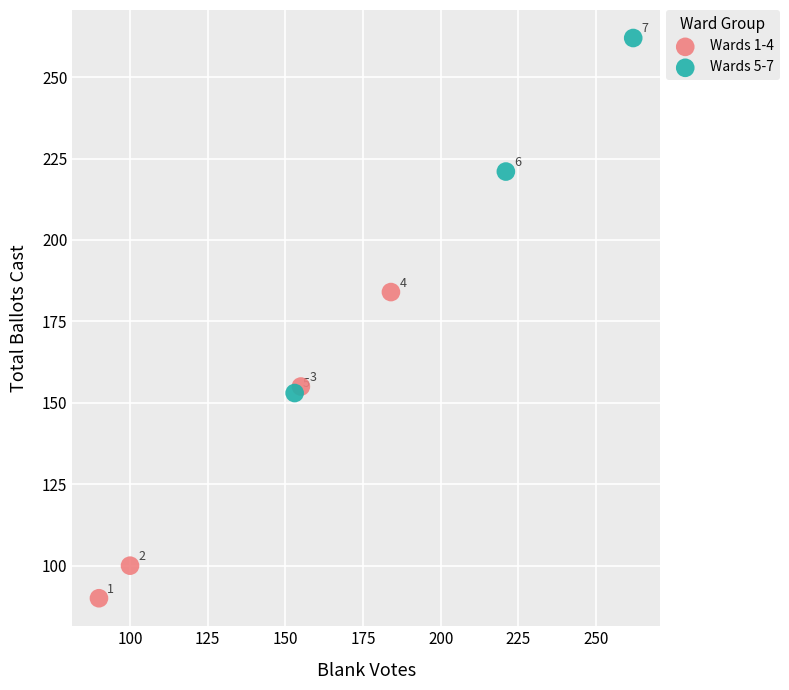

Which series has the largest Y range (max minus min)?

Wards 5-7